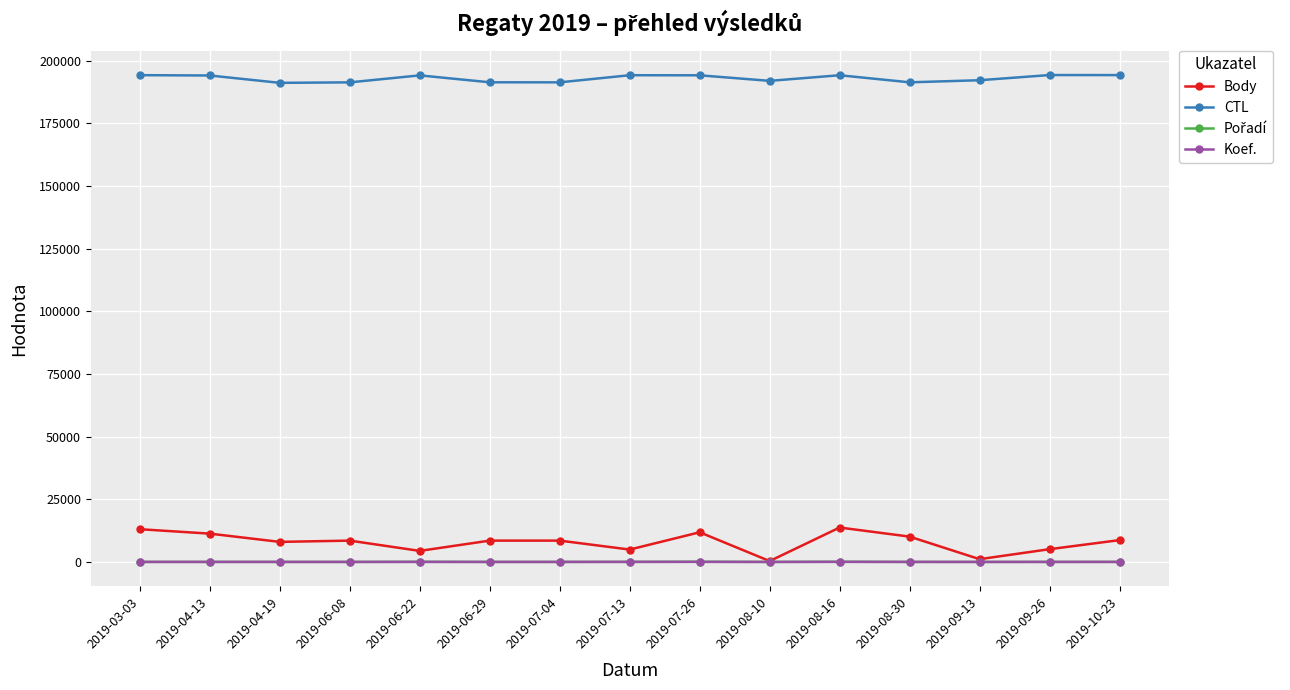

Is this an area chart (filled region under the line)?

No